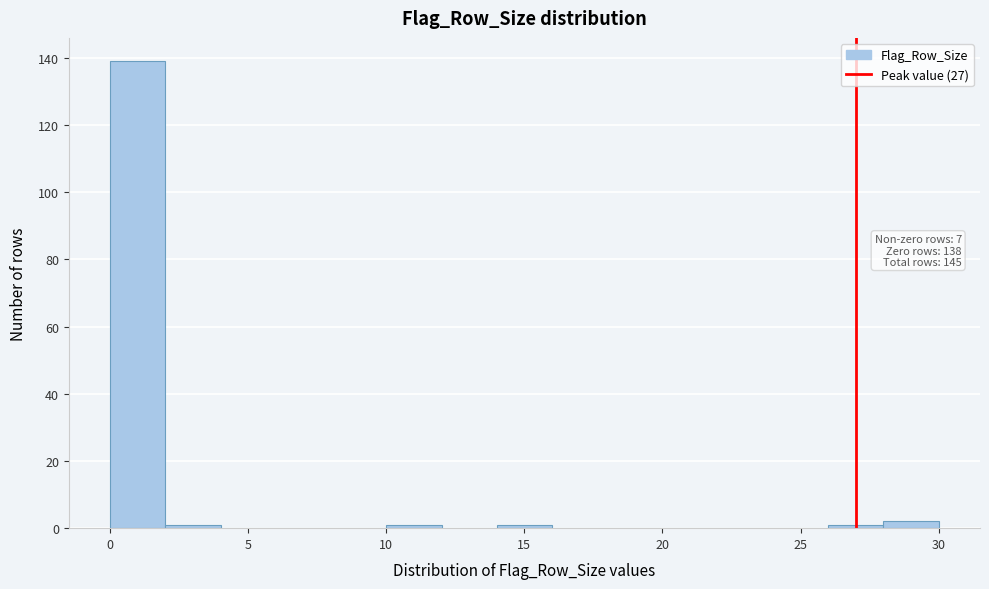

Which range on the x-axis has the tallest bar?

0 to 2